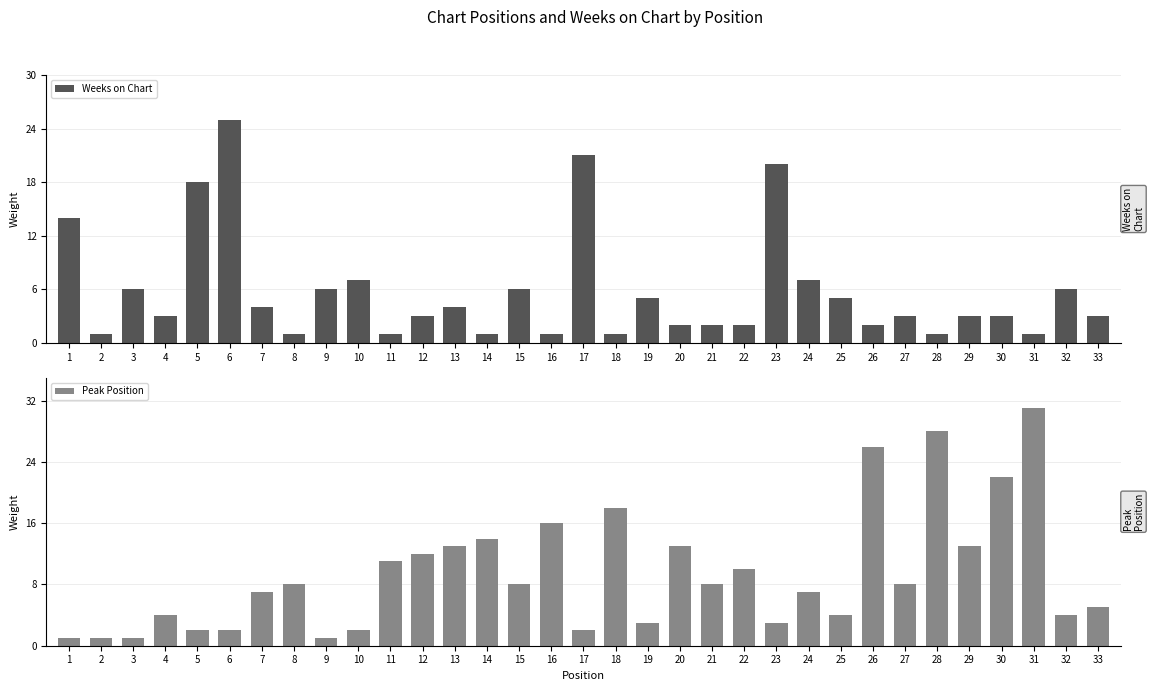

At which category is the sum across all series the highest?

31